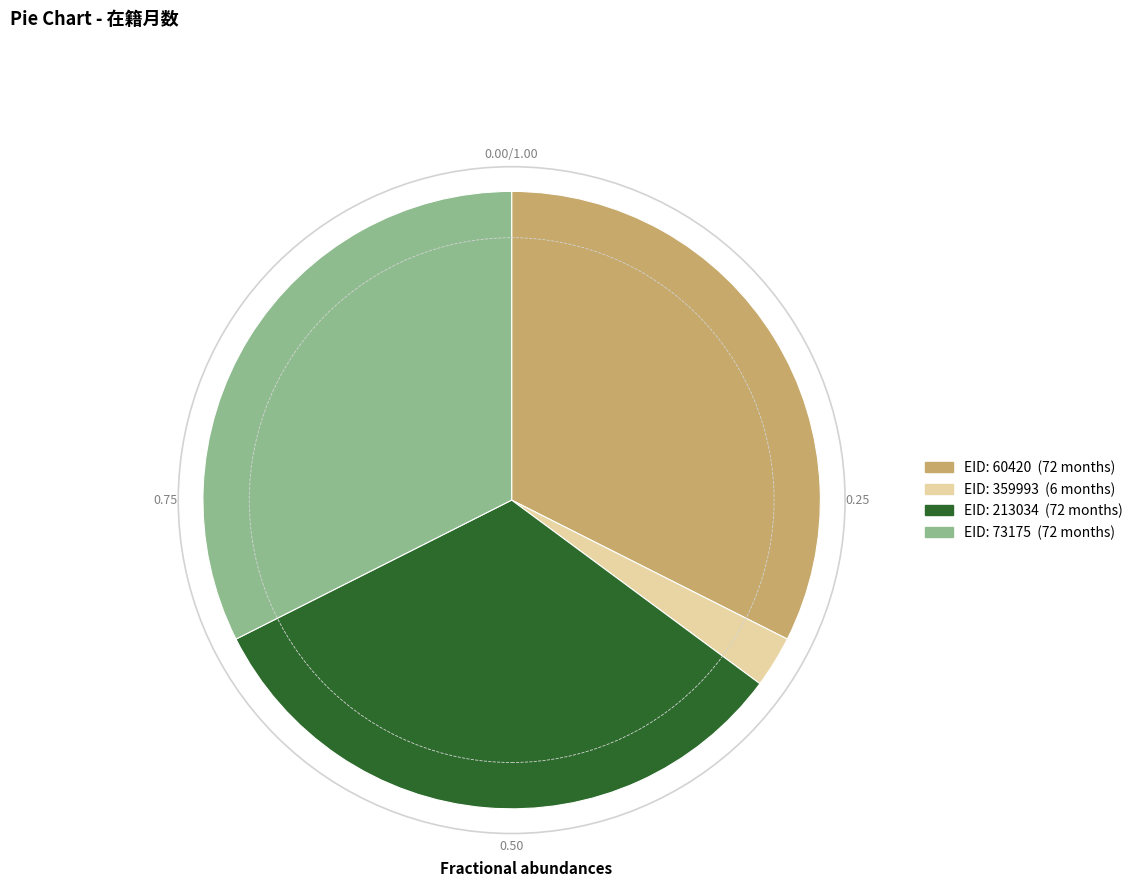

Is there any slice that represents more than half of the pie?

No